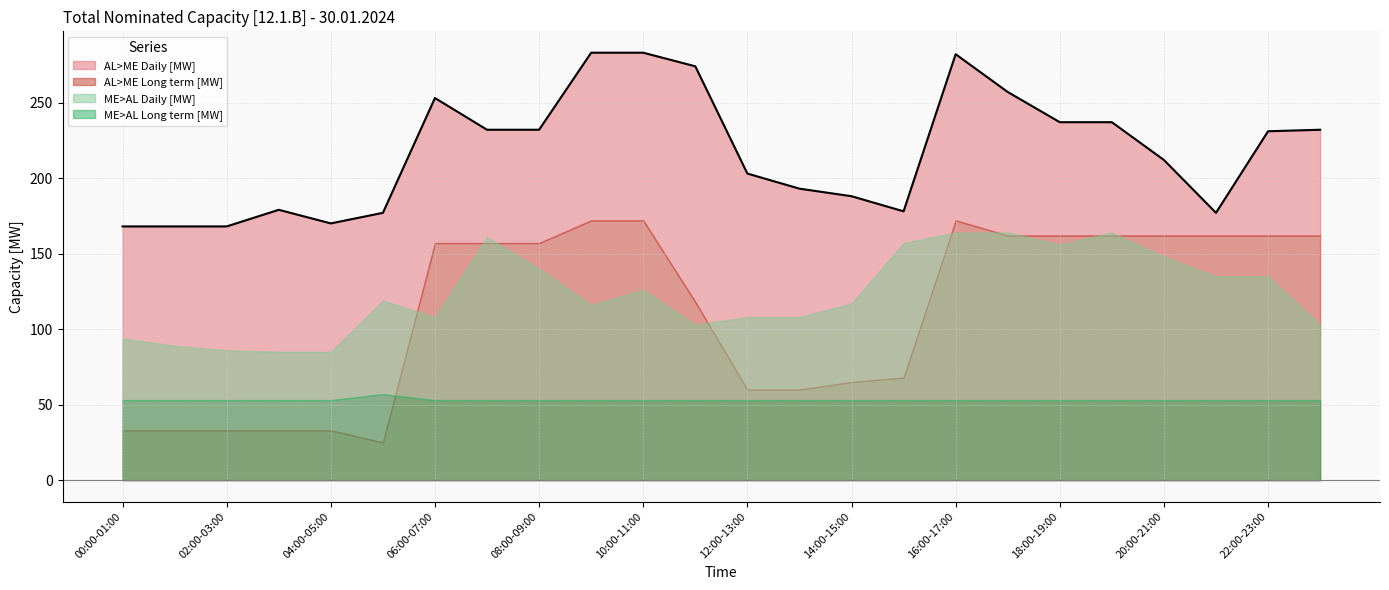

Rank the series by their maximum value, from highest to lowest.

AL>ME Daily [MW], AL>ME Long term [MW], ME>AL Daily [MW], ME>AL Long term [MW]